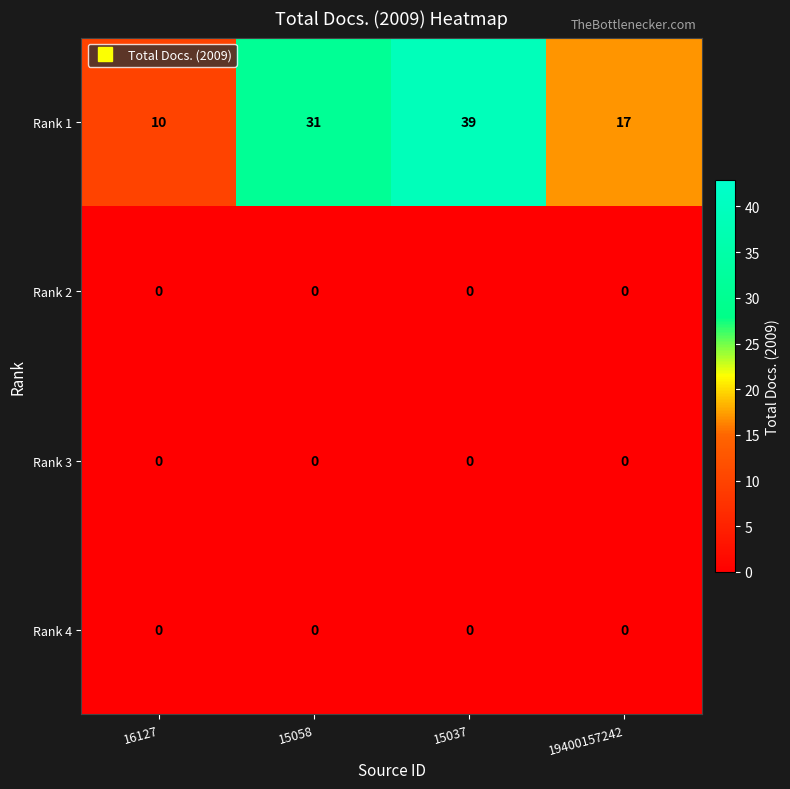

Reading left to right, what are all the values shown in this chart?

Rank 1: 10	31	39	17
Rank 2: 0	0	0	0
Rank 3: 0	0	0	0
Rank 4: 0	0	0	0